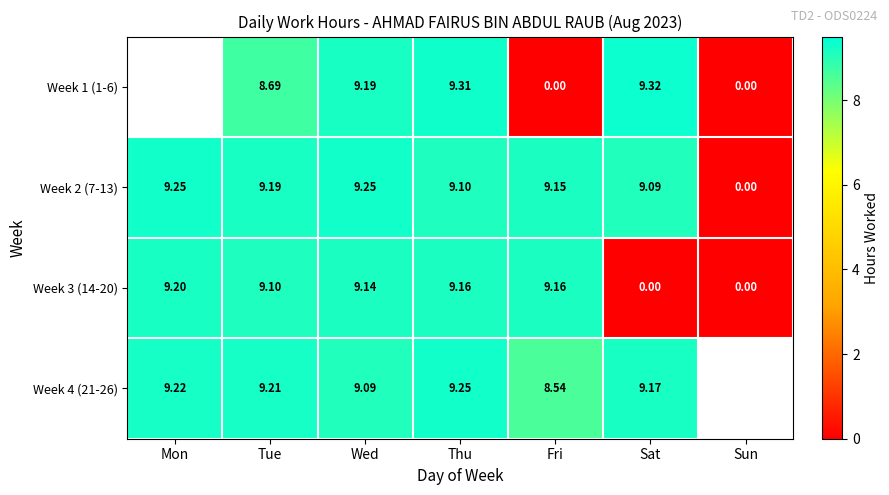

How many categories are shown in the chart?

7